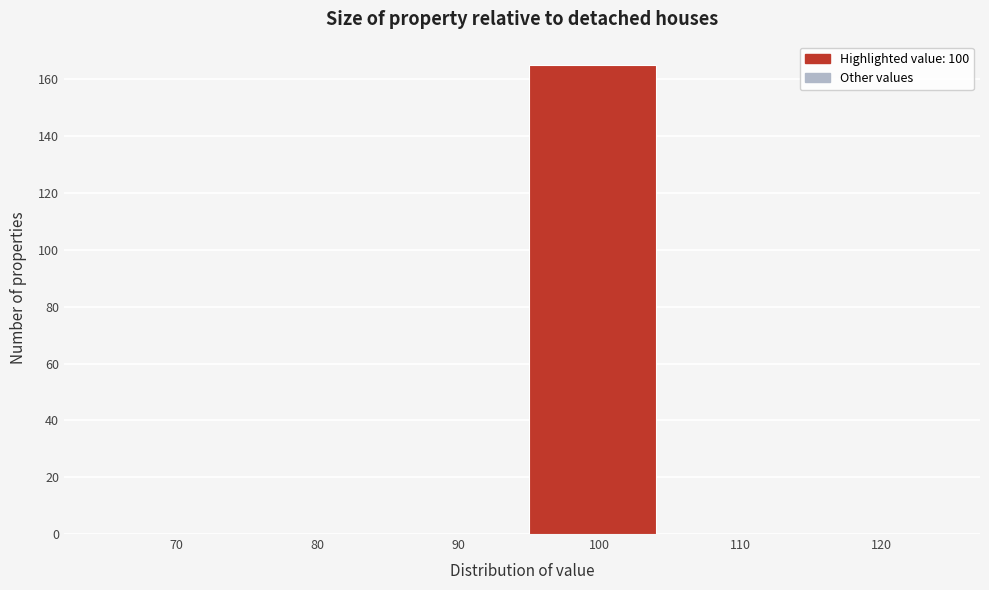

Reading left to right, extract all data points from this chart.

70=0	80=0	90=0	100=165	110=0	120=0